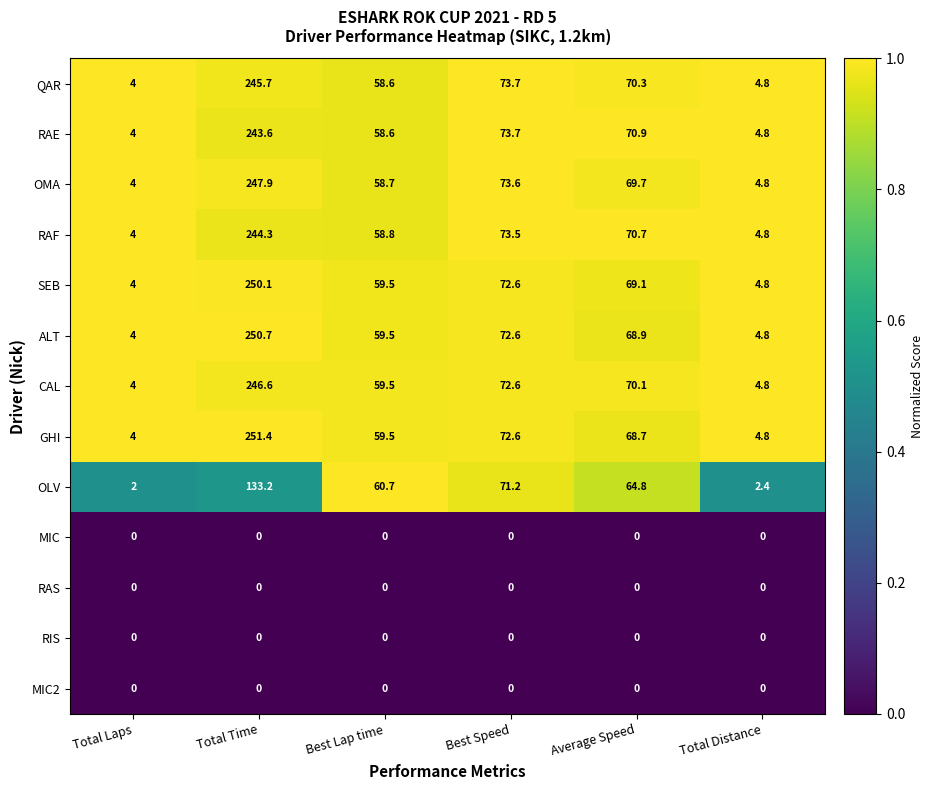

Where is OMA nearest to the value 125?

Best Speed